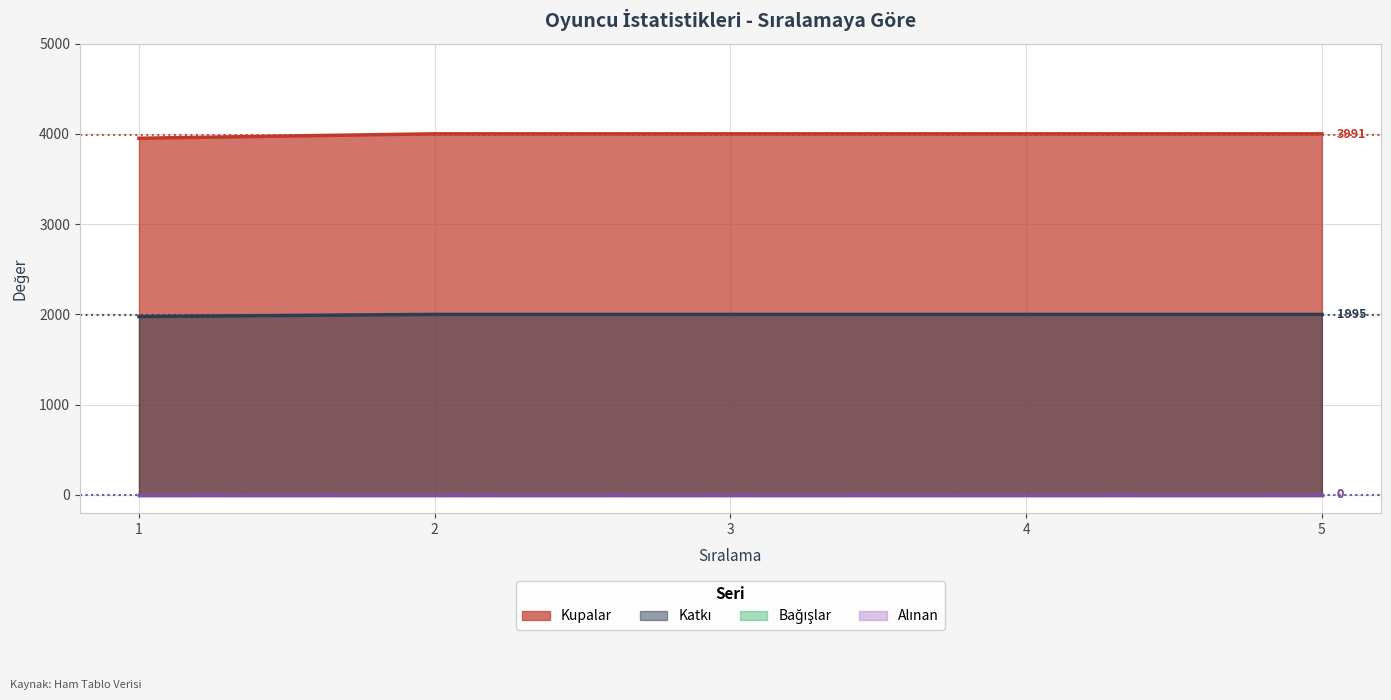

What is the total value across all series at 4?

6001